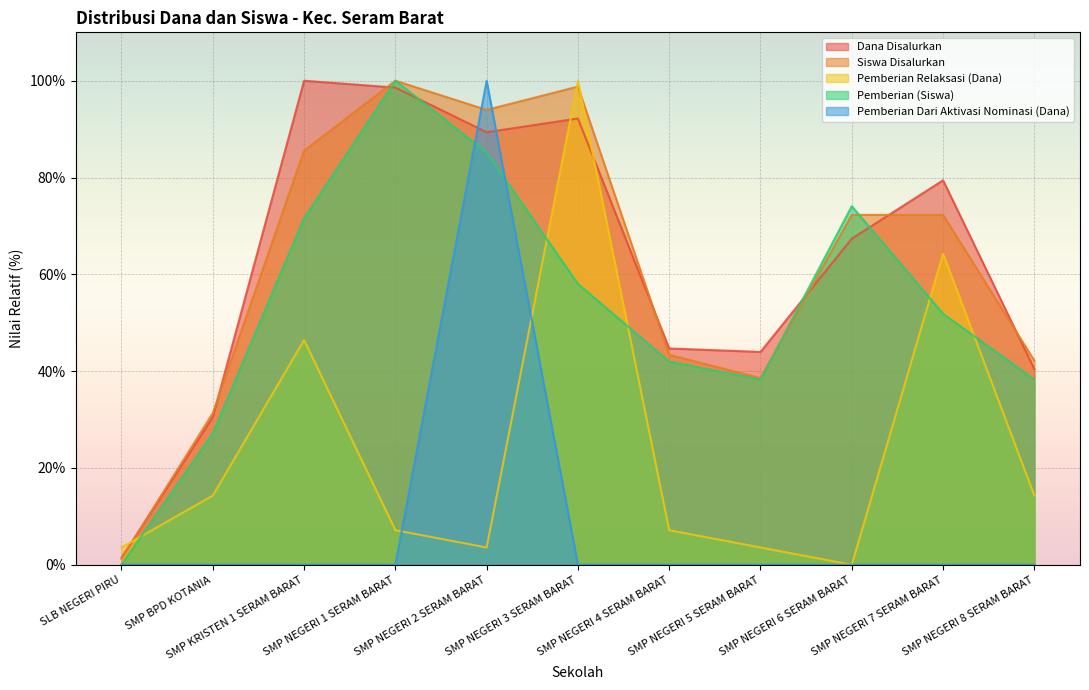

What is the average value of the Pemberian (Siswa) series?

53.3